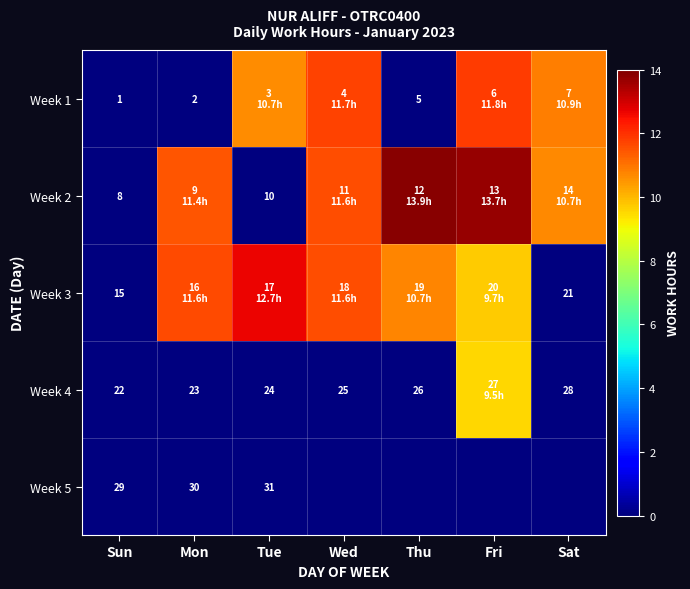

List the labels in order of Week 4 value, smallest first.

Sun, Mon, Tue, Wed, Thu, Sat, Fri